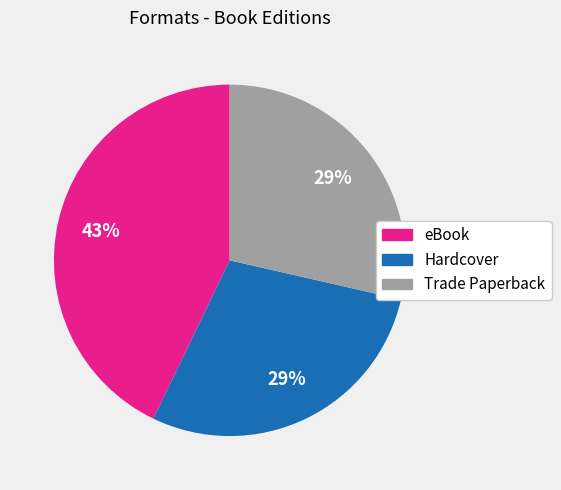

Count the number of slices in the pie.

3